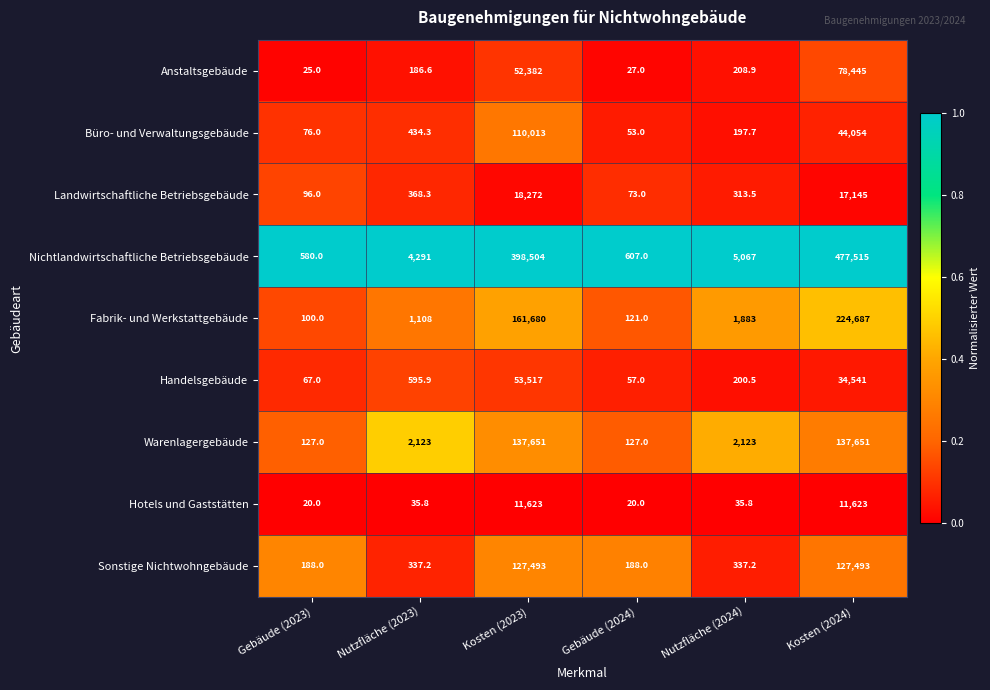

Read the Fabrik- und Werkstattgebäude value at Kosten (2024).

224687.0